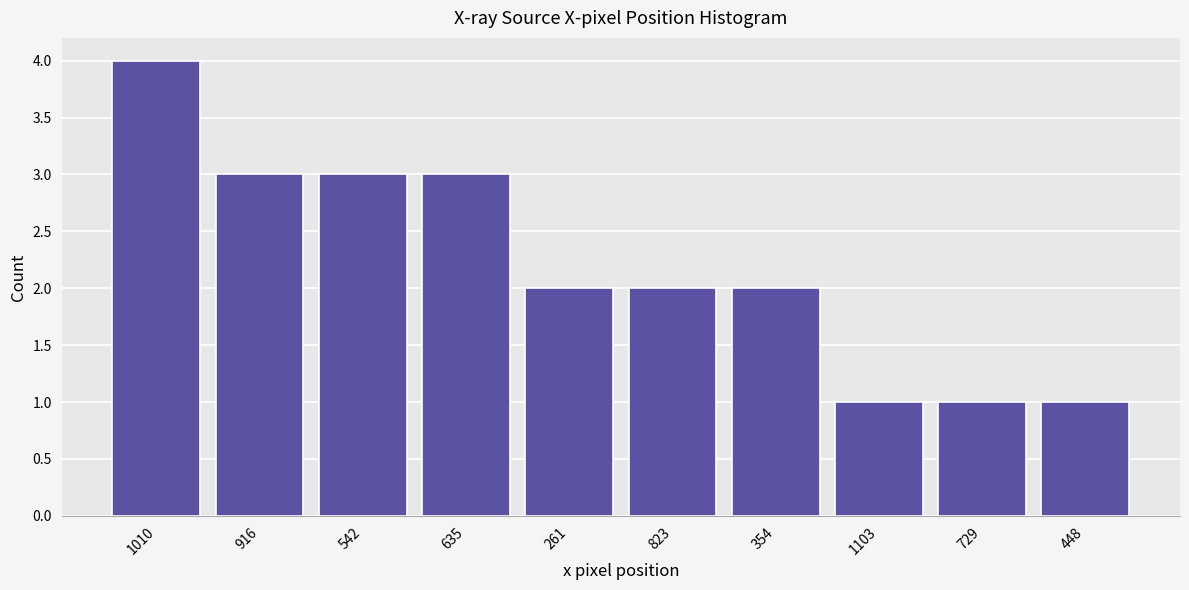

Reading left to right, list all the values displayed in this chart.

1010=4	916=3	542=3	635=3	261=2	823=2	354=2	1103=1	729=1	448=1